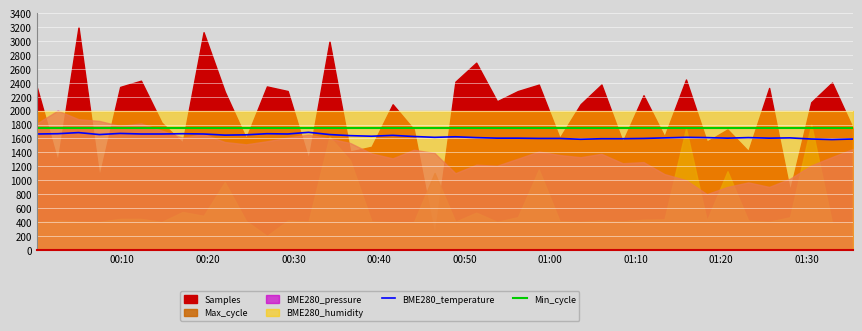

What is the maximum value for Min_cycle?

1750.0